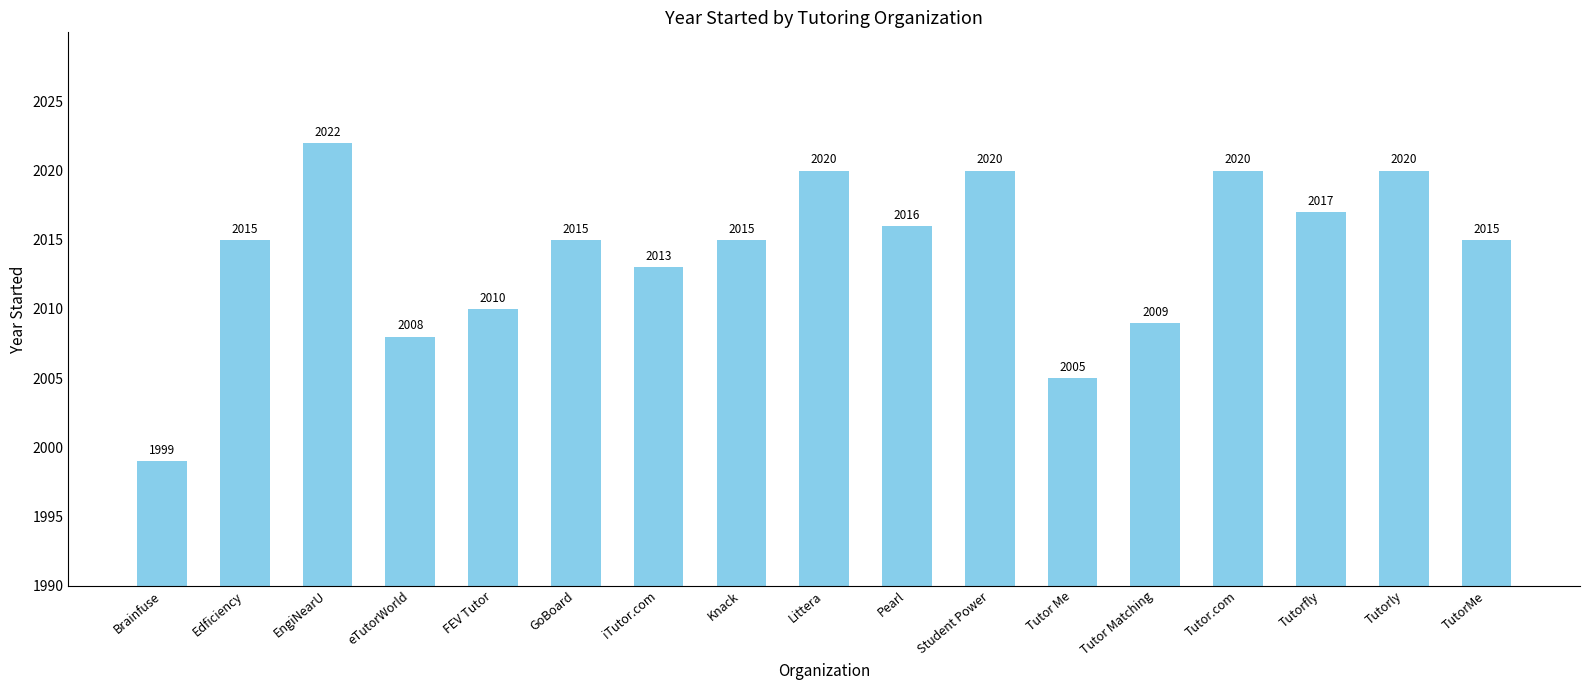

Between Tutorfly and eTutorWorld, which is larger?

Tutorfly